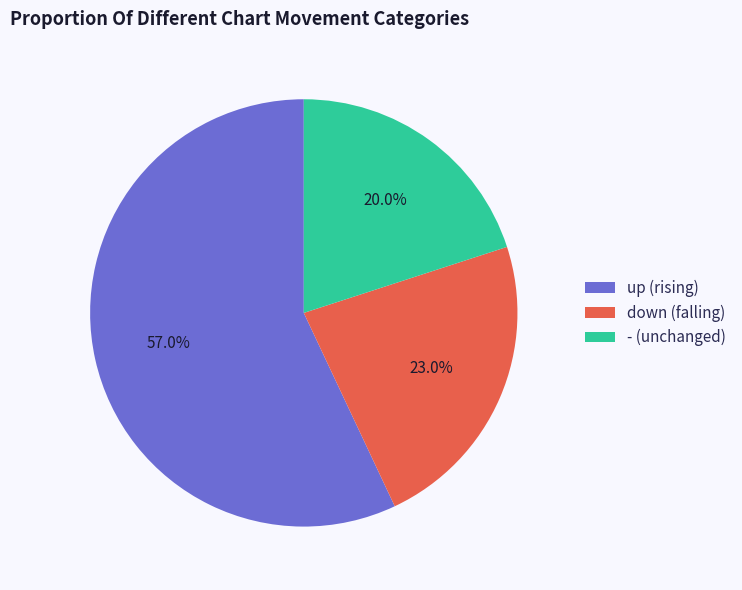

Which has a higher value, down or up?

up